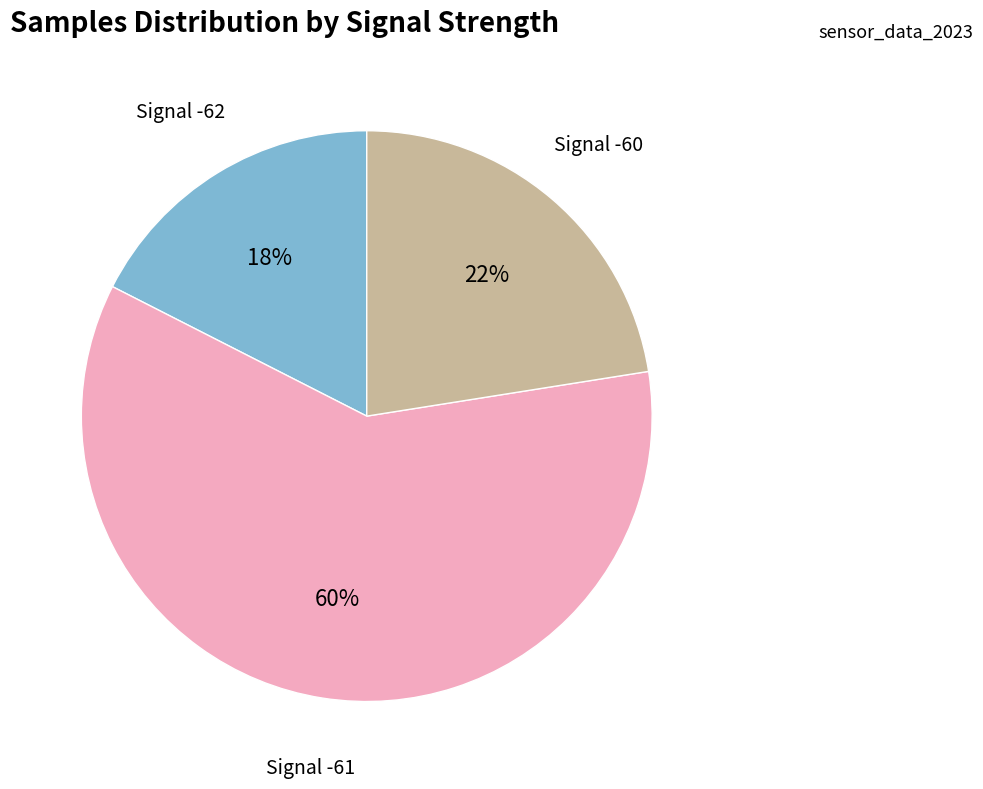

Is there a majority slice in this chart?

Yes